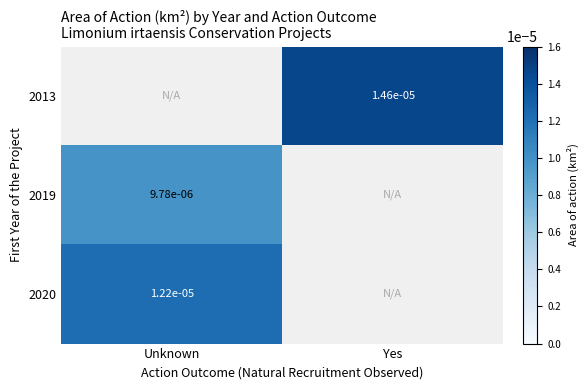

How many categories are shown in the chart?

2